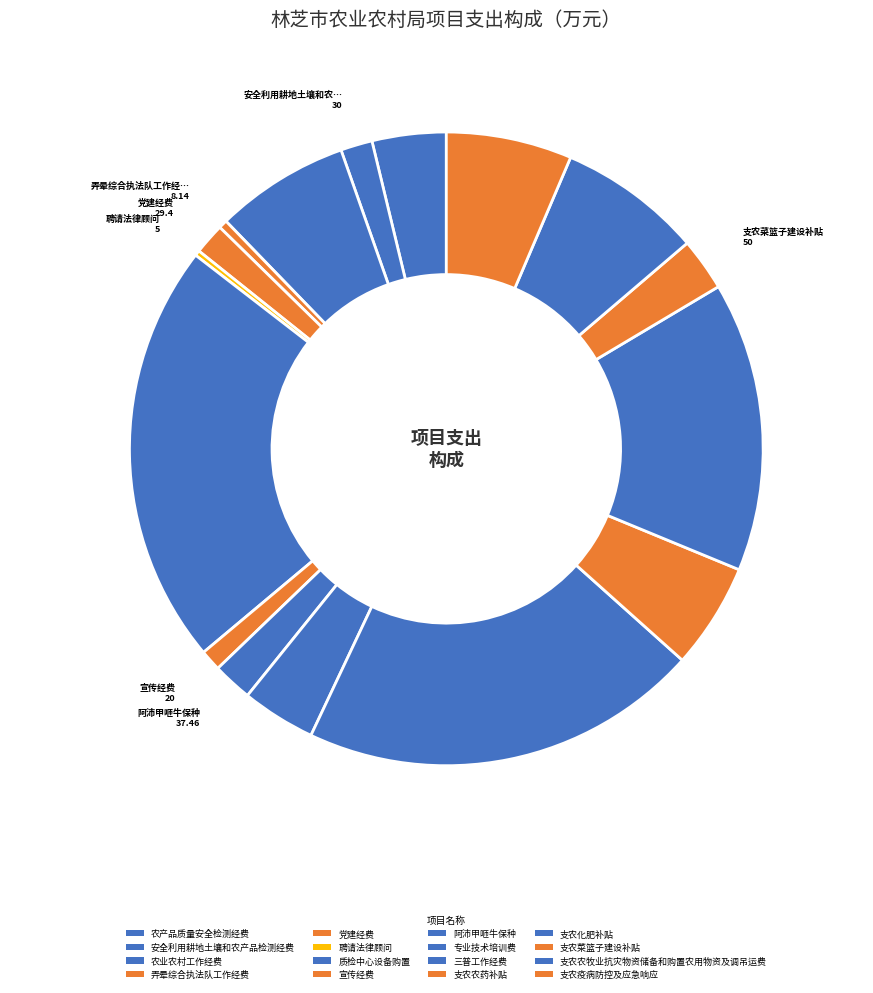

Is there any slice that represents more than half of the pie?

No